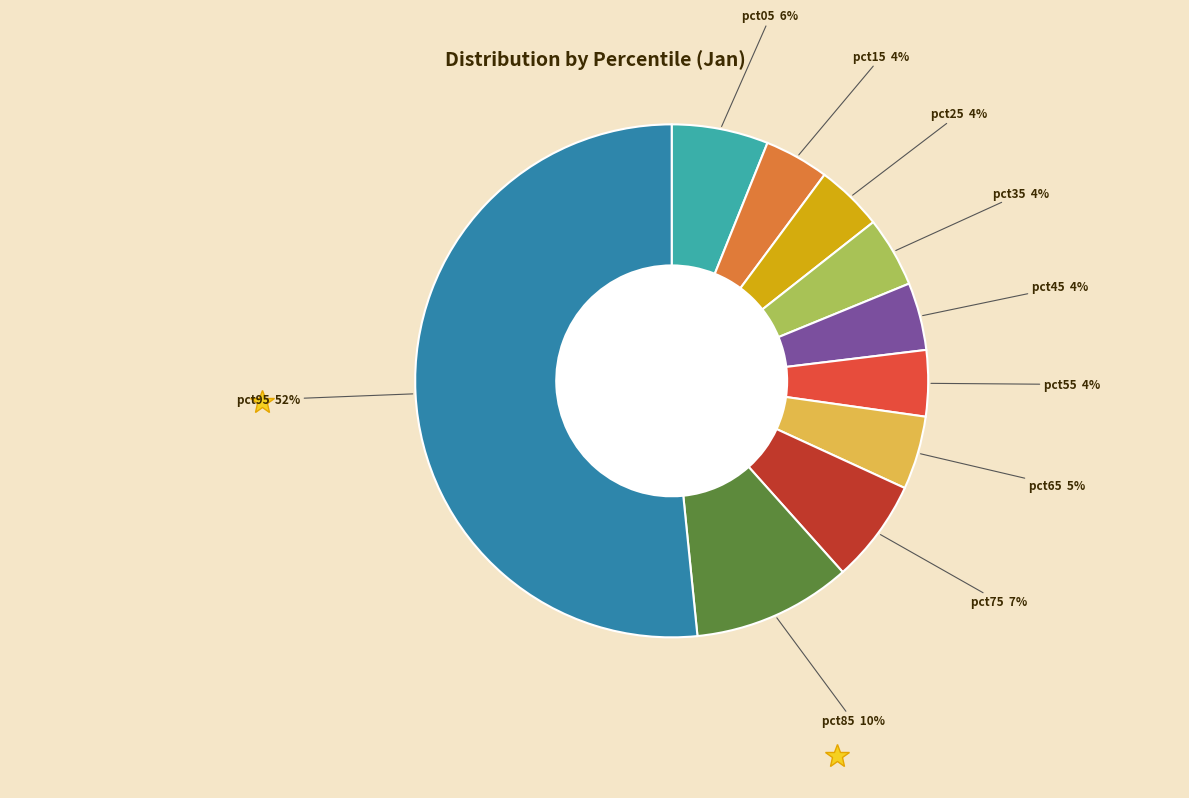

How many slices are in this pie chart?

10